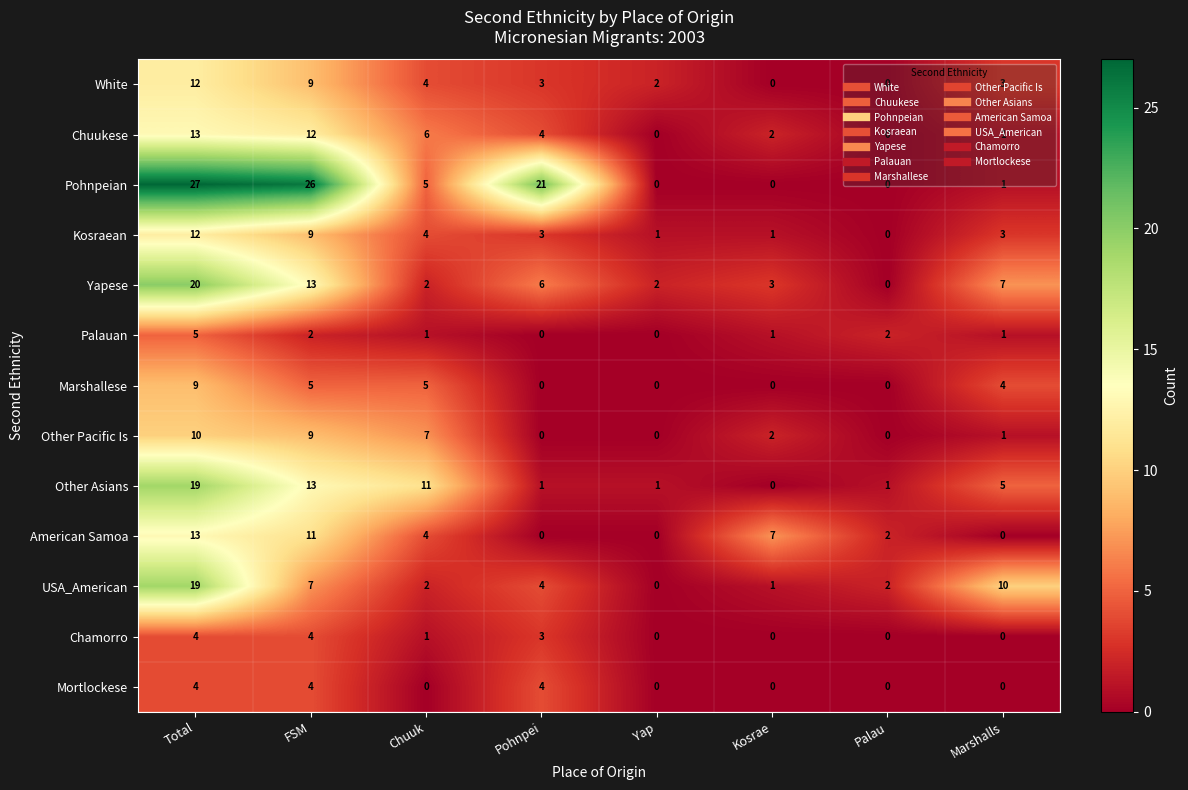

What is the difference between the maximum and second lowest values in the Other Pacific Is series?

10